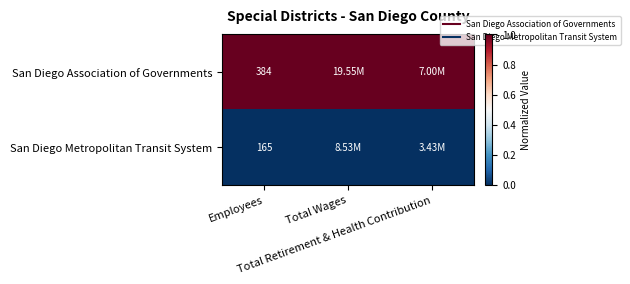

Rank the series by their maximum value, from lowest to highest.

San Diego Metropolitan Transit System, San Diego Association of Governments